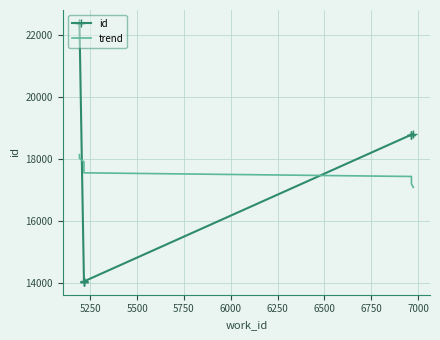

The value of trend at 6000 is 4933.4. True or false?

False